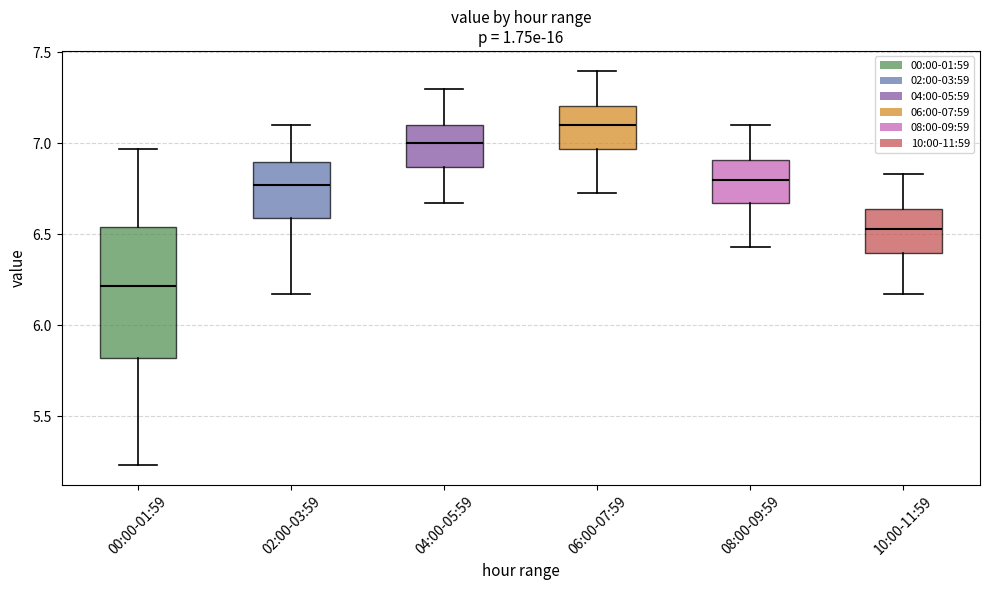

Reading left to right, read every box against the y-axis: the position of its median line, the range the box covers, and the ends of its whiskers. The values are not printed on the chart, so give them approximately, as read against the axis.

00:00-01:59: median 6.20, box 5.80 to 6.55, whiskers 5.25 to 6.95
02:00-03:59: median 6.75, box 6.60 to 6.90, whiskers 6.15 to 7.10
04:00-05:59: median 7.00, box 6.85 to 7.10, whiskers 6.65 to 7.30
06:00-07:59: median 7.10, box 6.95 to 7.20, whiskers 6.75 to 7.40
08:00-09:59: median 6.80, box 6.65 to 6.90, whiskers 6.45 to 7.10
10:00-11:59: median 6.55, box 6.40 to 6.65, whiskers 6.15 to 6.85